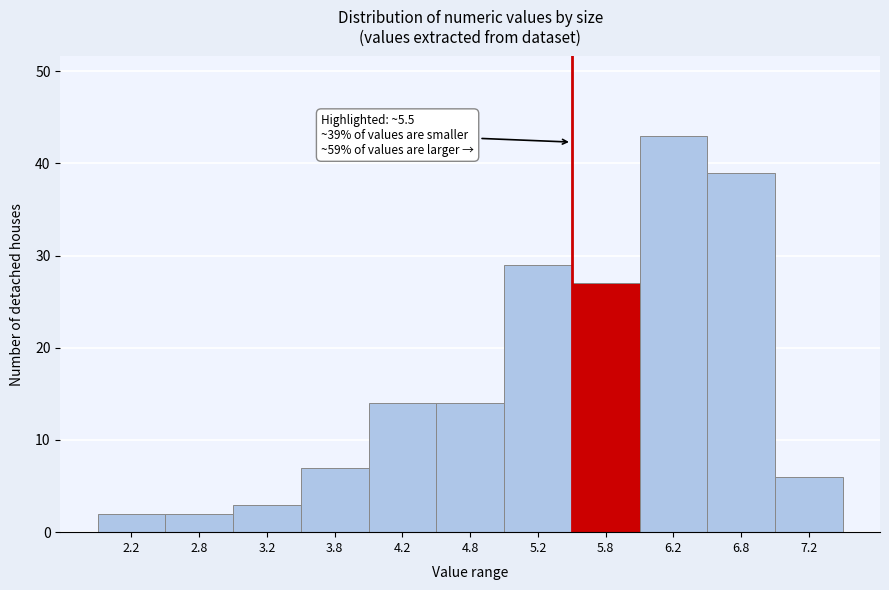

Over which range of the x-axis is the bar tallest?

6.0 to 6.5